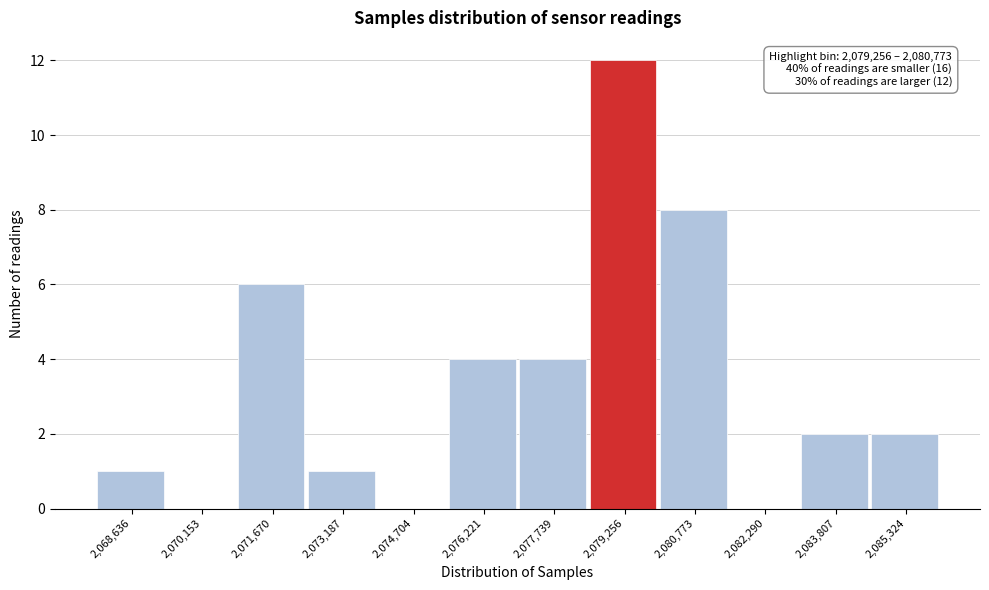

Reading right to left, transcribe all the data shown in this chart.

2,085,324=2	2,083,807=2	2,082,290=0	2,080,773=8	2,079,256=12	2,077,739=4	2,076,221=4	2,074,704=0	2,073,187=1	2,071,670=6	2,070,153=0	2,068,636=1